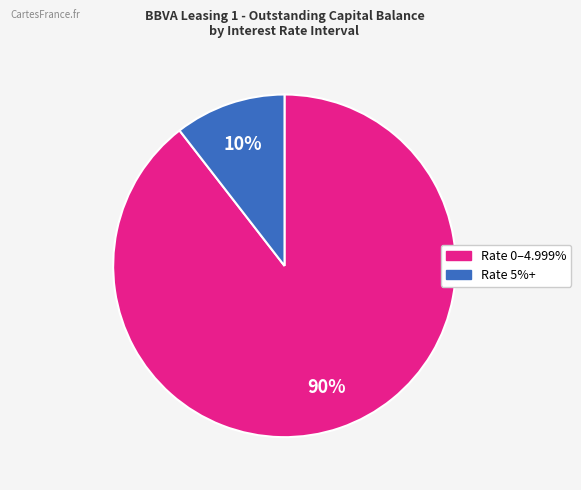

To the nearest percent, what is the average slice percentage?

50%